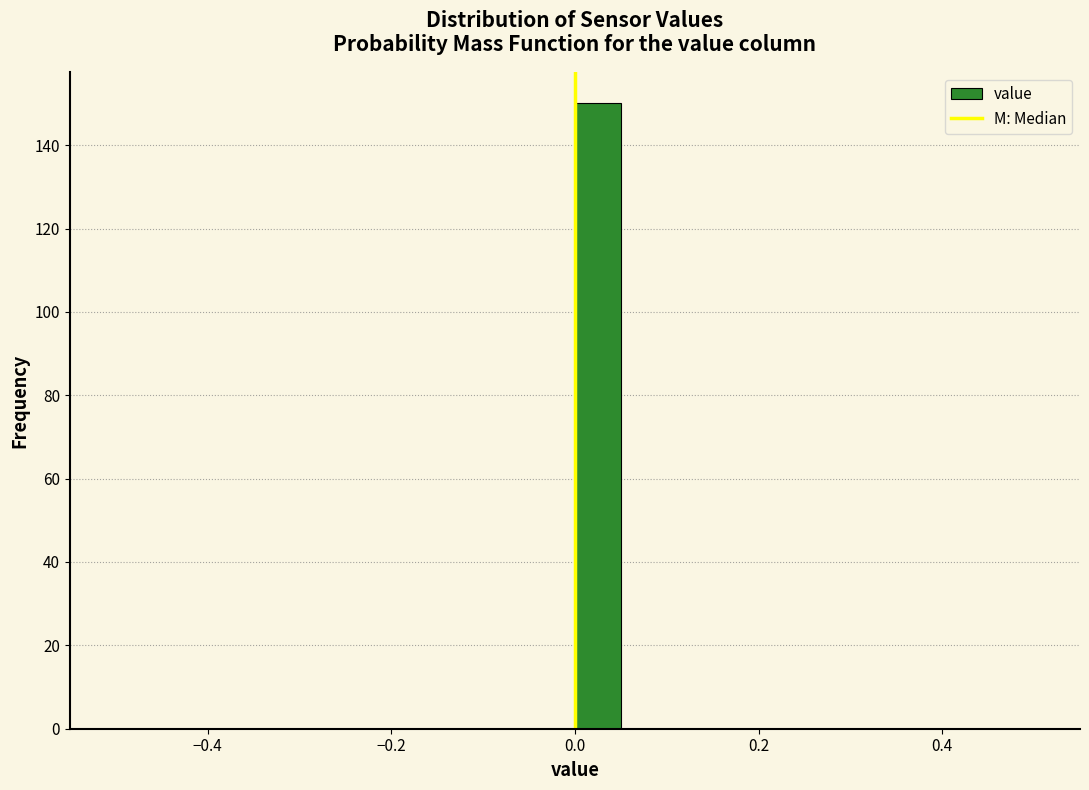

Around what value on the x-axis is the tallest bar? Give the approximate position of its centre, as read against the axis.

0.02